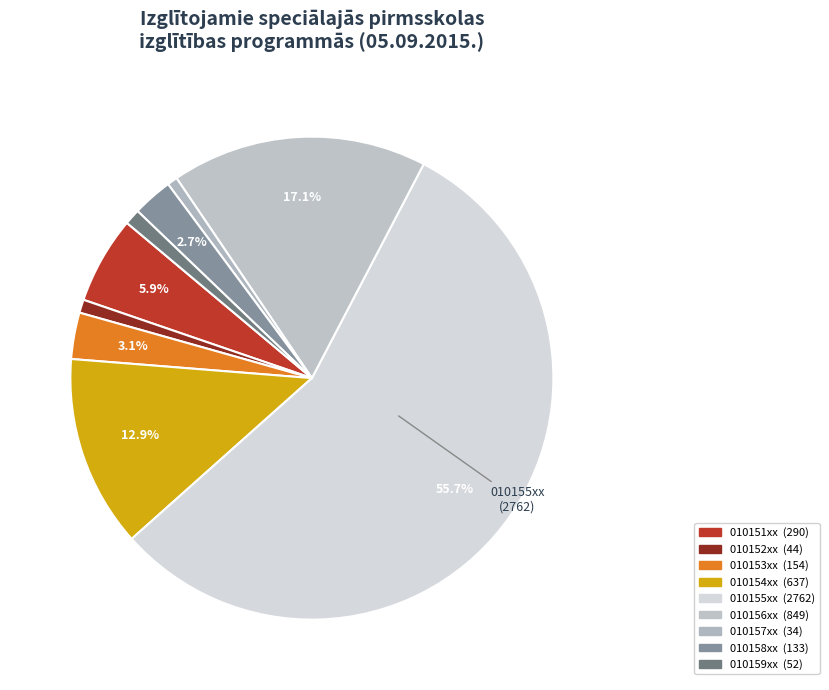

Rank the categories by value from highest to lowest.

010155xx, 010156xx, 010154xx, 010151xx, 010153xx, 010158xx, 010159xx, 010152xx, 010157xx